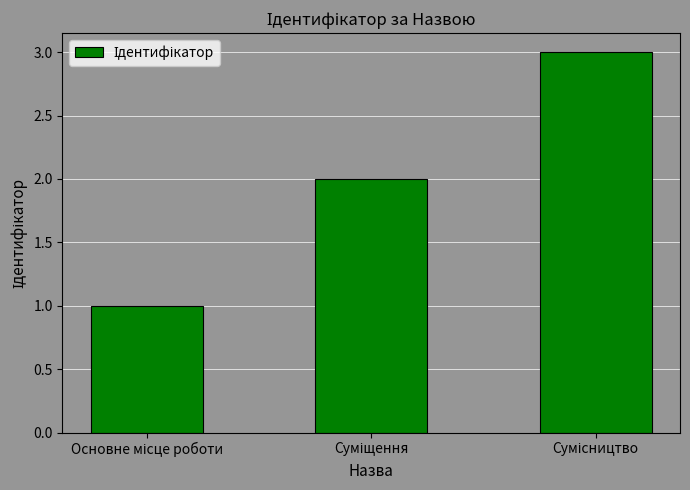

What is the maximum value shown in the chart?

3